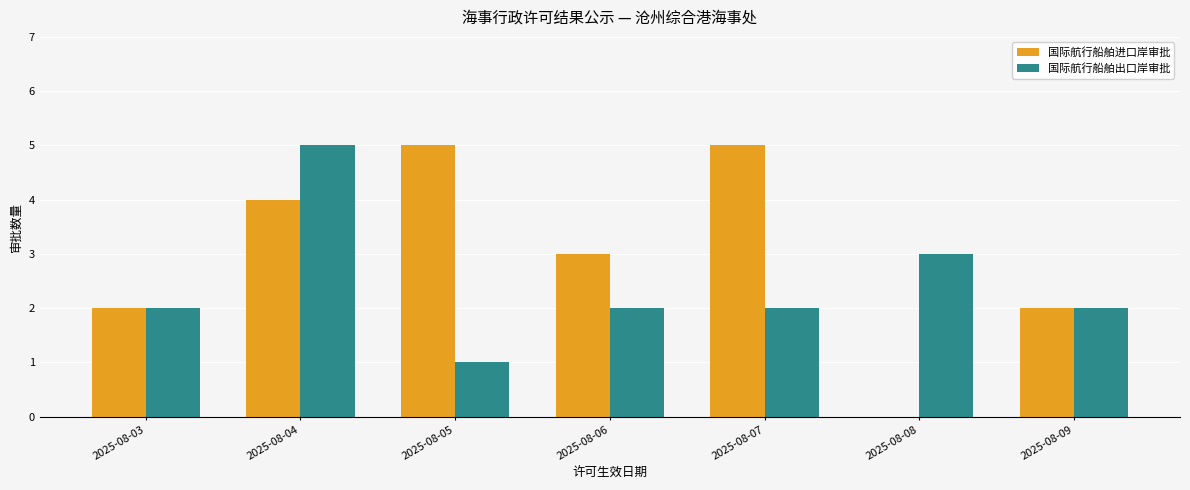

True or false: 国际航行船舶出口岸审批 has a value of 2 at 2025-08-09.

True